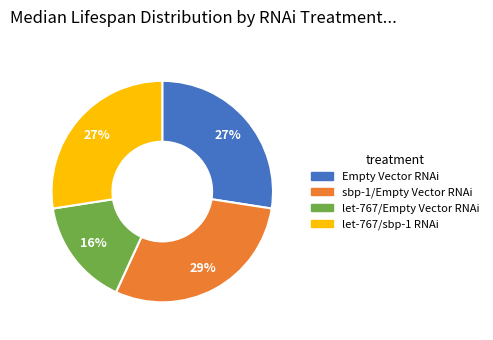

What percentage is the sbp-1/Empty Vector RNAi slice, to the nearest percent?

29%